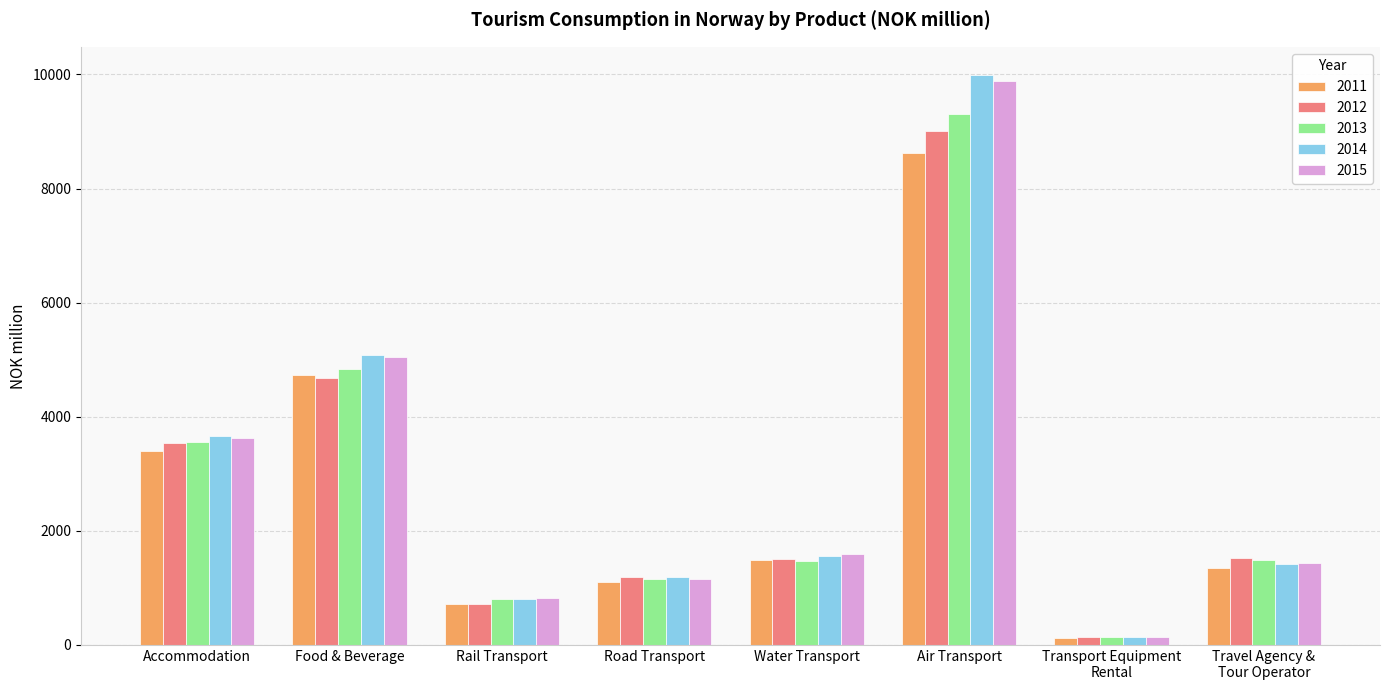

What is the average value of the 2011 series?

2692